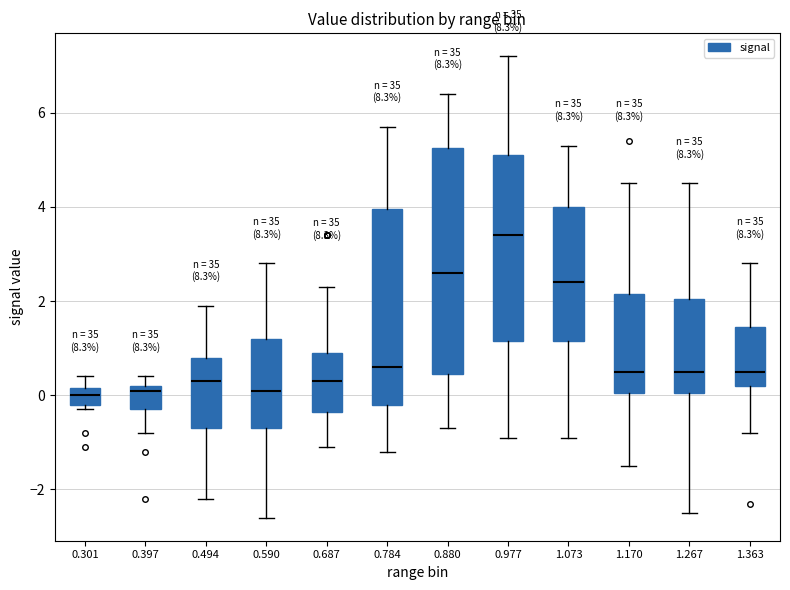

Reading left to right, read every box against the y-axis: the position of its median line, the range the box covers, and the ends of its whiskers. The values are not printed on the chart, so give them approximately, as read against the axis.

0.301: median 0.0, box -0.2 to 0.2, whiskers -0.2 (just below the box's lower edge) to 0.4
0.397: median 0.2 (just below the box's upper edge), box -0.2 to 0.2, whiskers -0.8 to 0.4
0.494: median 0.4, box -0.6 to 0.8, whiskers -2.2 to 2.0
0.590: median 0.2, box -0.6 to 1.2, whiskers -2.6 to 2.8
0.687: median 0.4, box -0.4 to 1.0, whiskers -1.0 to 2.4
0.784: median 0.6, box -0.2 to 4.0, whiskers -1.2 to 5.8
0.880: median 2.6, box 0.4 to 5.2, whiskers -0.6 to 6.4
0.977: median 3.4, box 1.2 to 5.2, whiskers -0.8 to 7.2
1.073: median 2.4, box 1.2 to 4.0, whiskers -0.8 to 5.4
1.170: median 0.6, box 0.0 to 2.2, whiskers -1.4 to 4.6
1.267: median 0.6, box 0.0 to 2.0, whiskers -2.4 to 4.6
1.363: median 0.6, box 0.2 to 1.4, whiskers -0.8 to 2.8